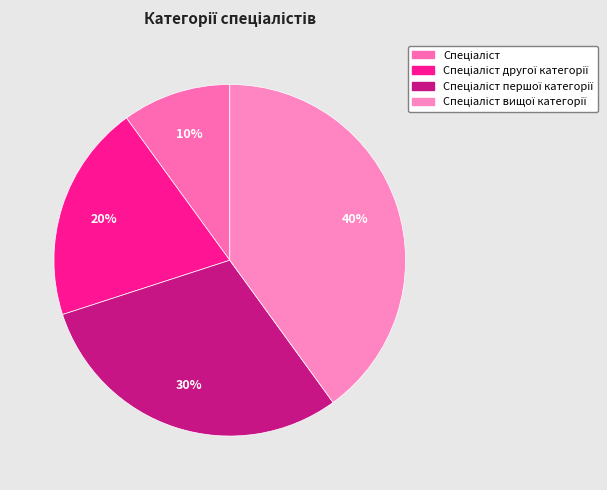

To the nearest percent, what is the average slice percentage?

25%